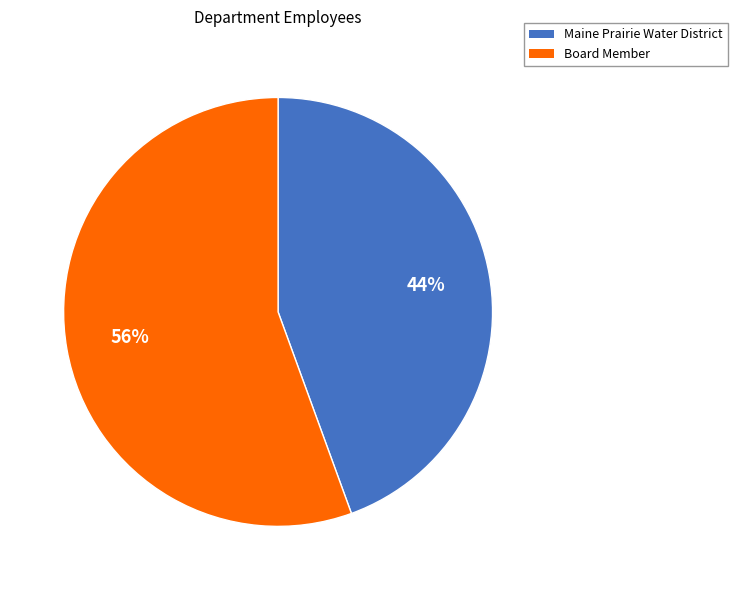

How many segments does this pie chart have?

2